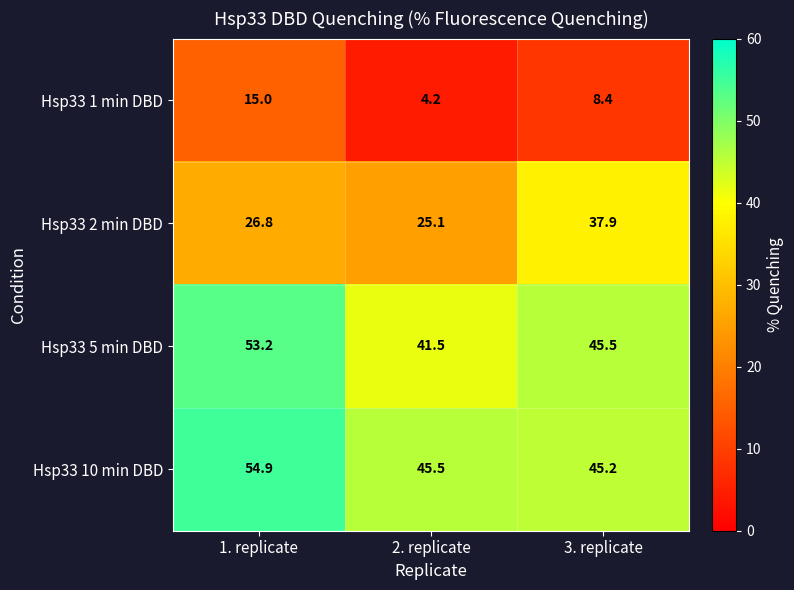

Reading left to right, what are all the values shown in this chart?

Hsp33 1 min DBD: 1. replicate=15.0	2. replicate=4.2	3. replicate=8.4
Hsp33 2 min DBD: 1. replicate=26.8	2. replicate=25.1	3. replicate=37.9
Hsp33 5 min DBD: 1. replicate=53.2	2. replicate=41.5	3. replicate=45.5
Hsp33 10 min DBD: 1. replicate=54.9	2. replicate=45.5	3. replicate=45.2